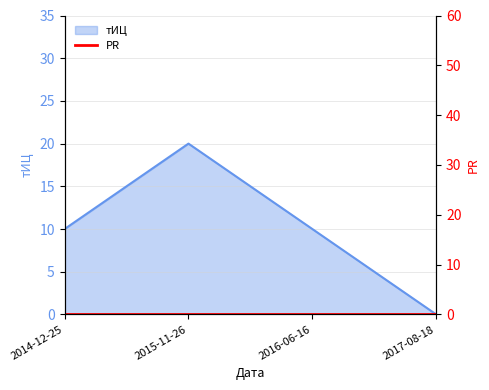

Rank the categories by value from lowest to highest.

2017-08-18, 2014-12-25, 2016-06-16, 2015-11-26